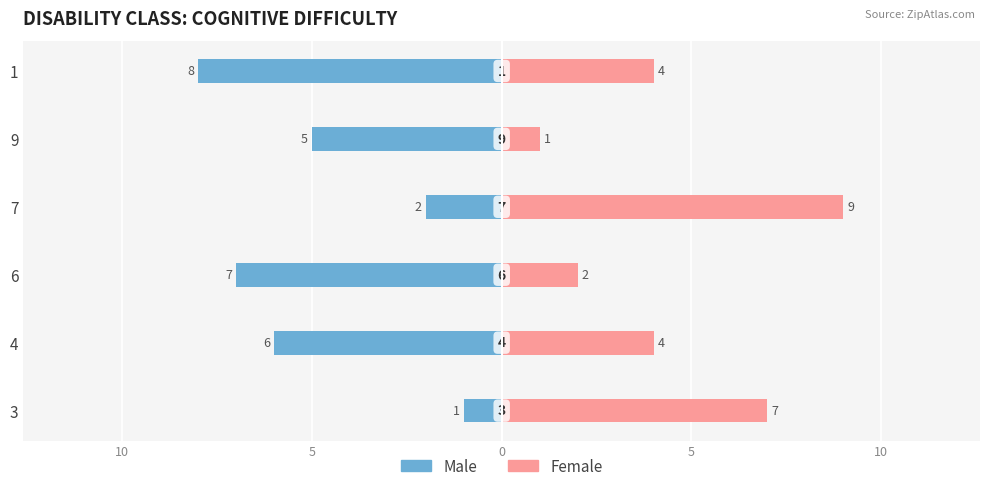

Is the value of Male at 6 greater than the value of Female at 7?

No